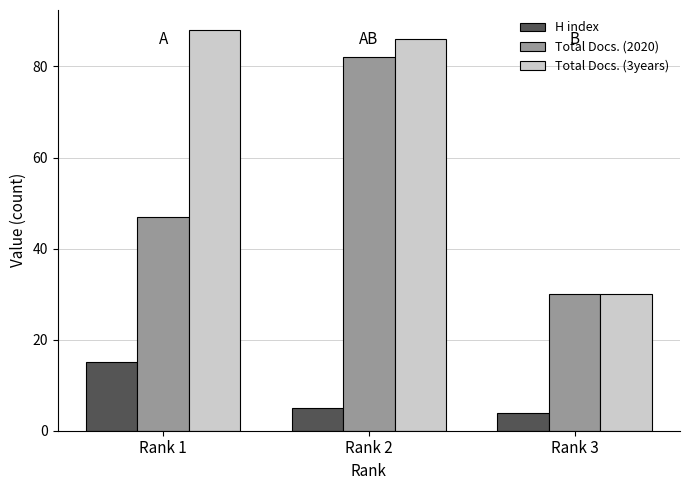

Which series has the widest spread of values?

Total Docs. (3years)